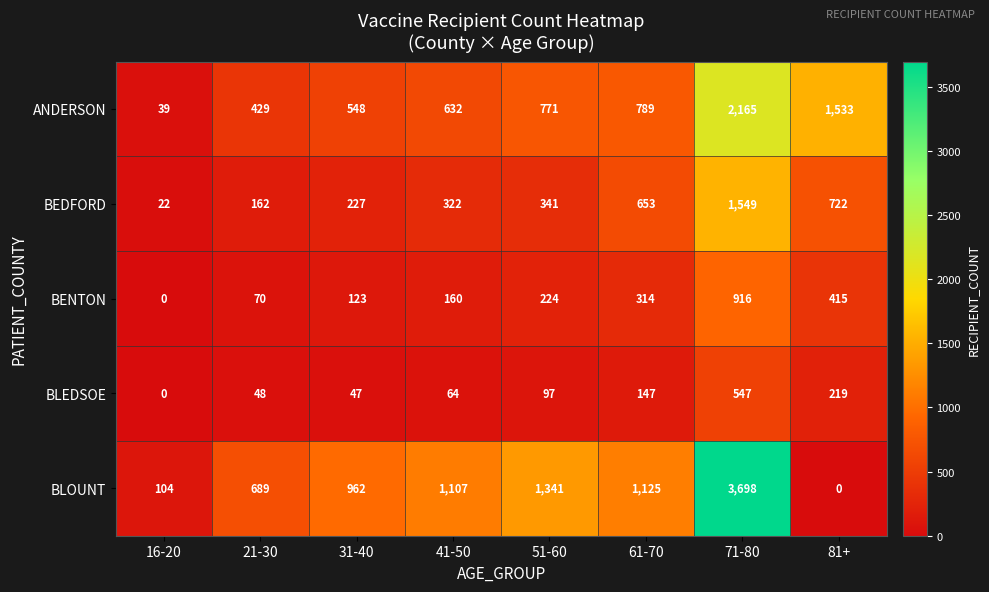

Which series has the widest spread of values?

BLOUNT